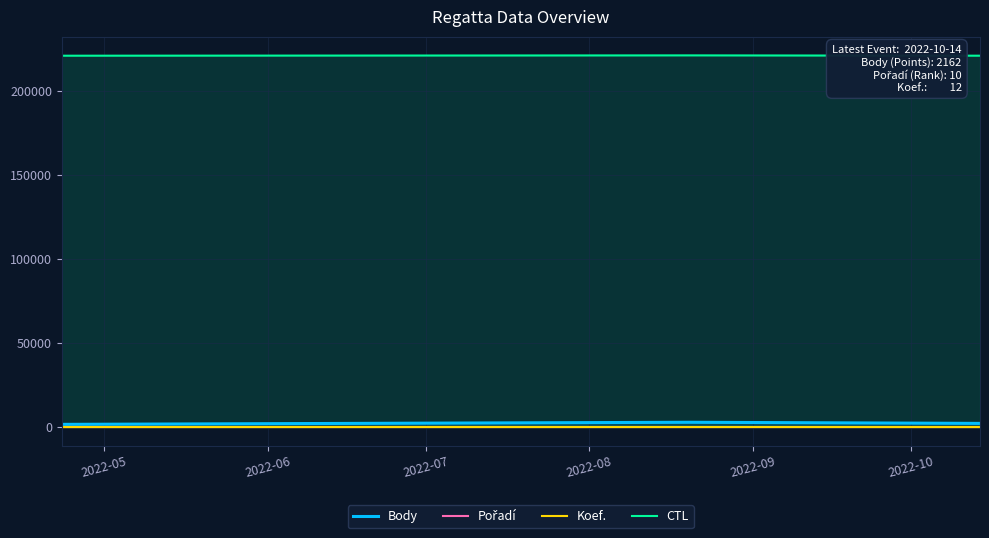

Which series has the largest total across all categories?

CTL